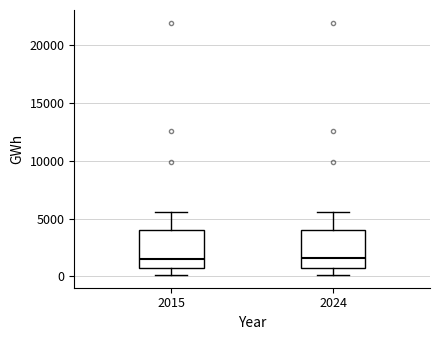

Reading left to right, transcribe this box plot: for each box, give where its median line is, the range the box spans, and where its two whiskers end, as read against the y-axis. The values are not printed on the chart, so give them approximately, as read against the axis.

2015: median 1500, box 500 to 4000, whiskers 0 to 5500
2024: median 1500, box 1000 to 4000, whiskers 0 to 5500